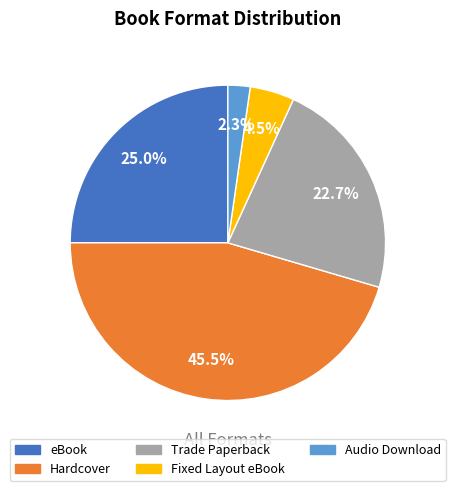

To the nearest percent, what is the difference between the Fixed Layout eBook and Hardcover slice percentages?

41%